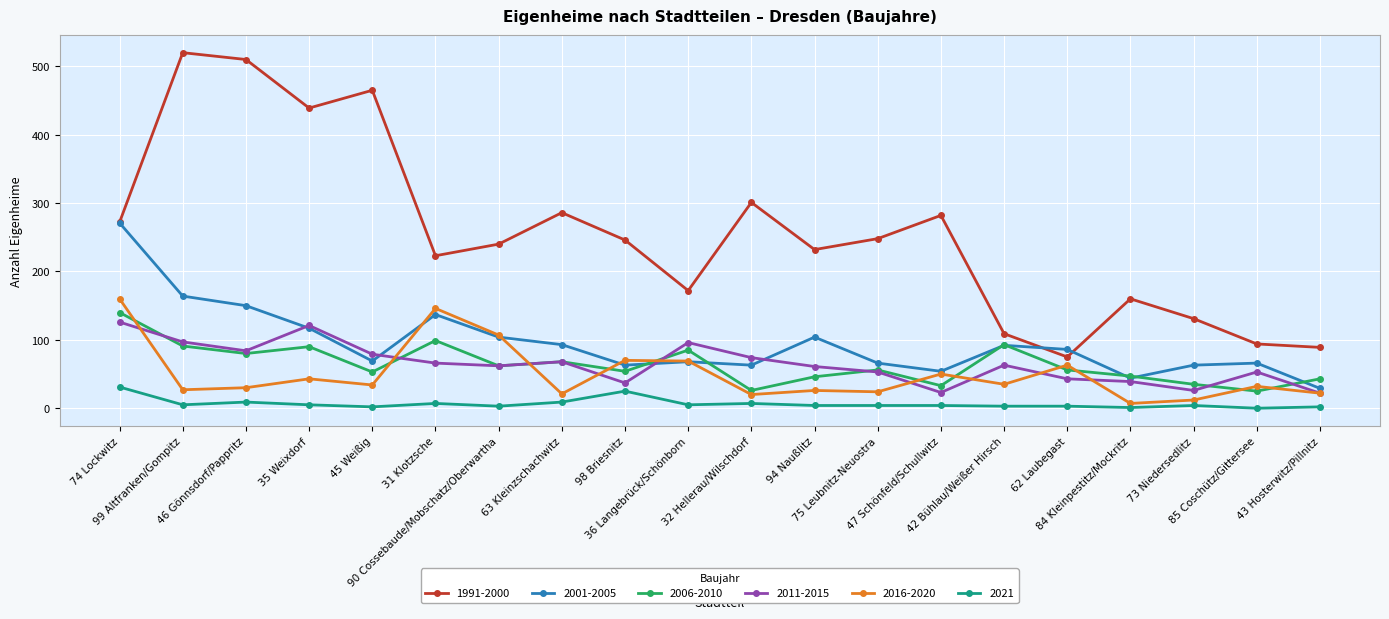

List the series in order of their peak value, lowest first.

2021, 2011-2015, 2006-2010, 2016-2020, 2001-2005, 1991-2000